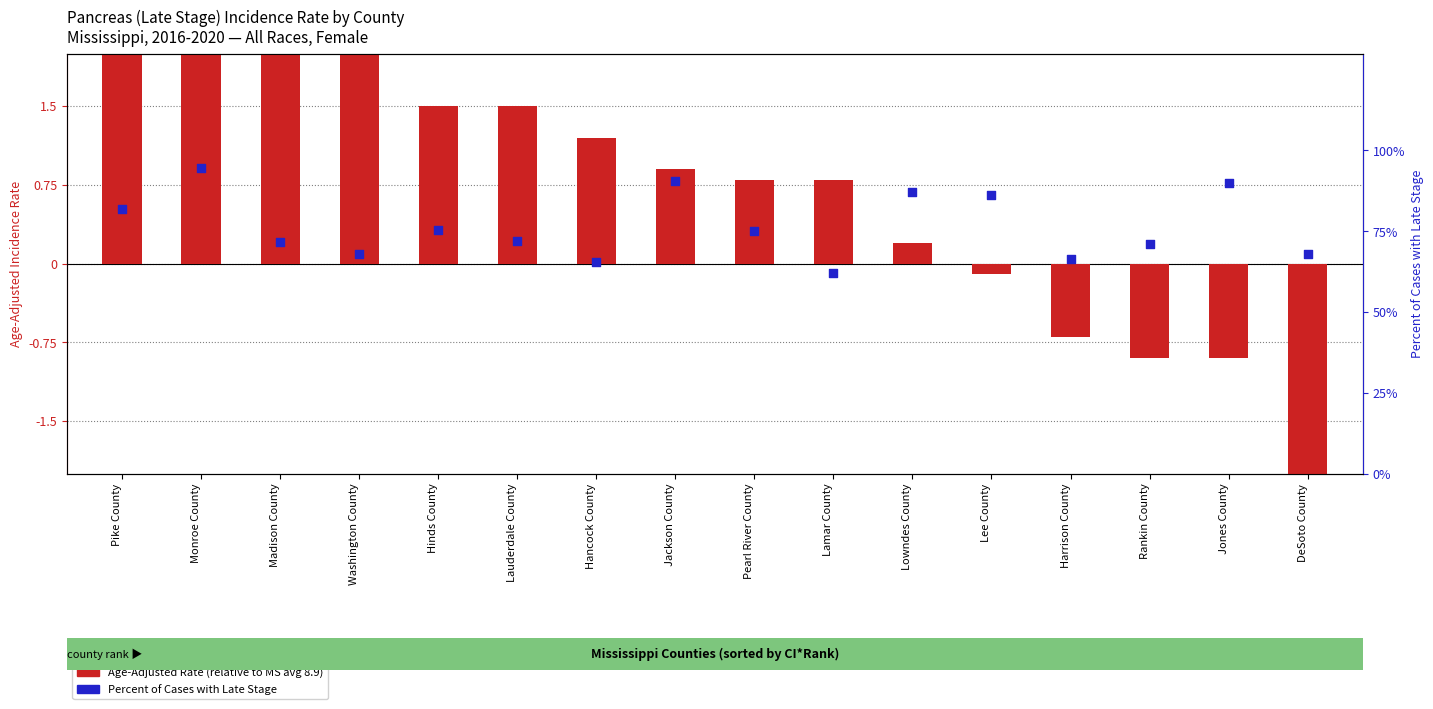

Which series contains the highest Y value?

Percent Late Stage